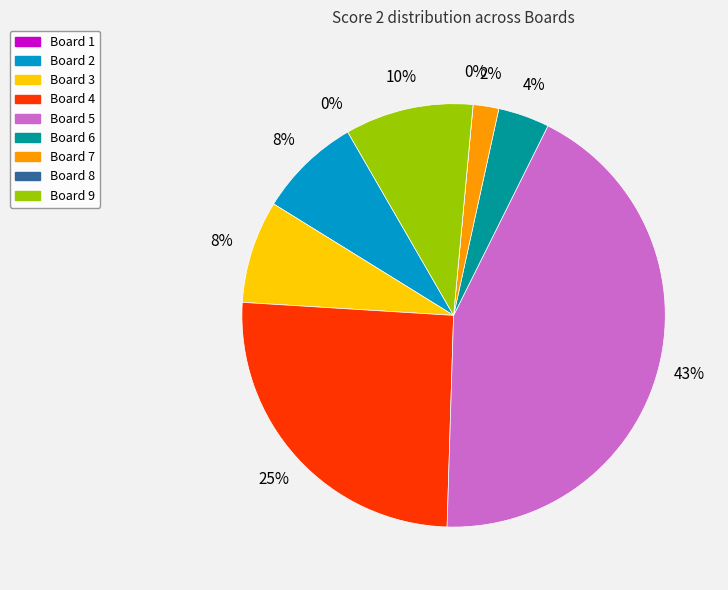

True or false: Board 2 accounts for 1% of the total.

False